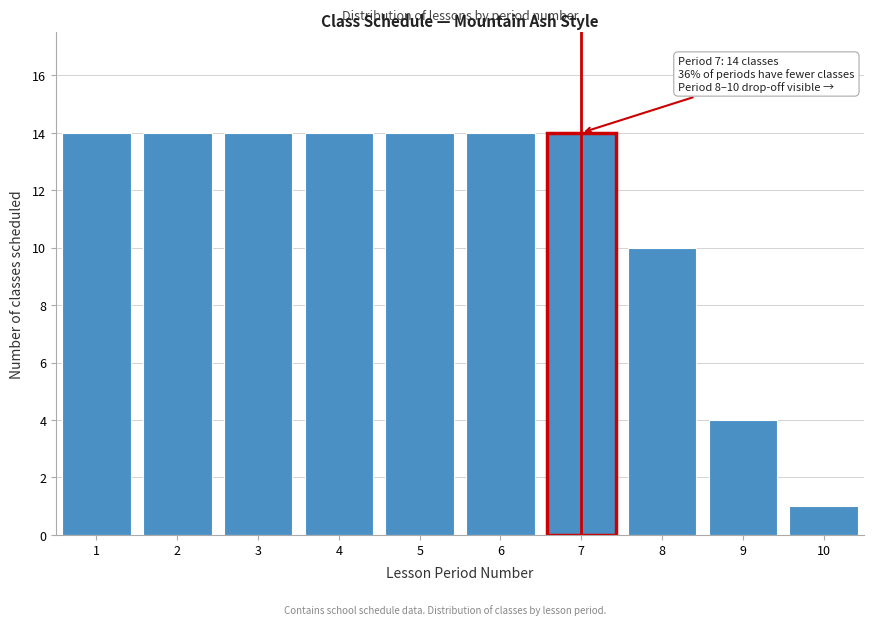

Reading left to right, list all the values displayed in this chart.

1=14	2=14	3=14	4=14	5=14	6=14	7=14	8=10	9=4	10=1